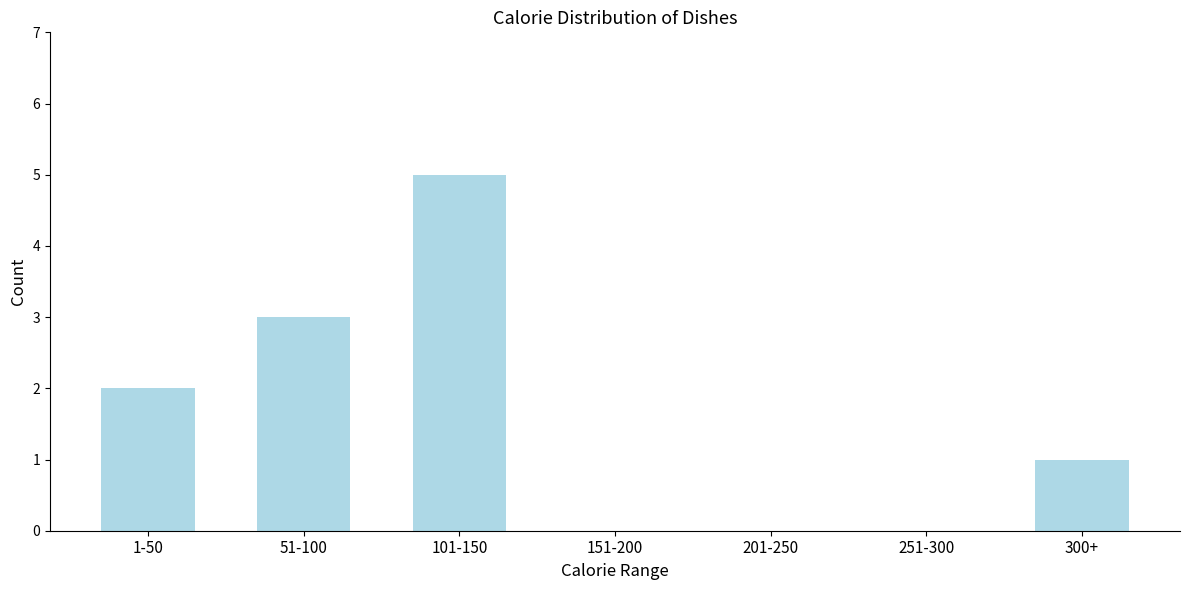

Reading right to left, transcribe all the data shown in this chart.

300+=1	251-300=0	201-250=0	151-200=0	101-150=5	51-100=3	1-50=2